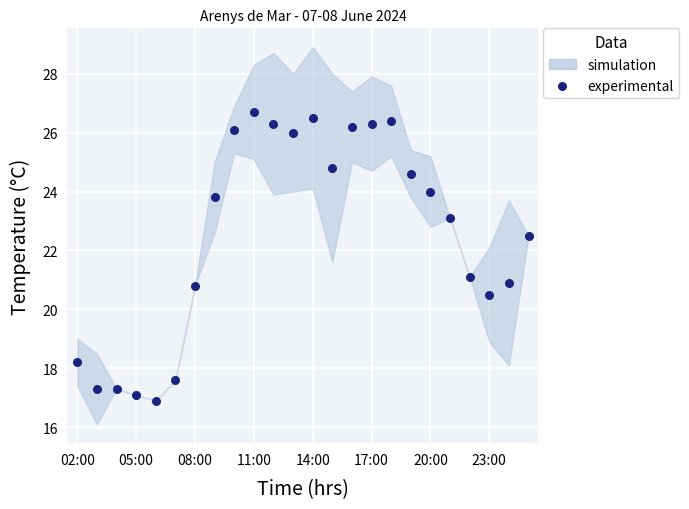

What is the range of Y values (max minus min)?

9.8